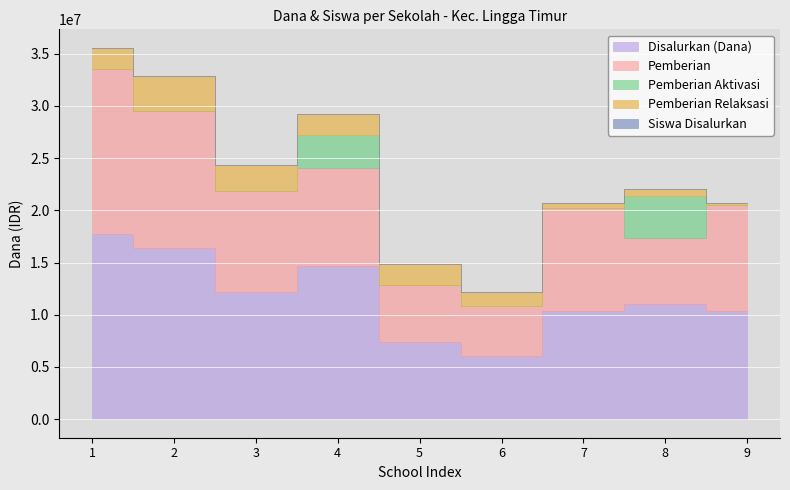

What are all the series names shown in the legend?

Disalurkan (Dana), Pemberian, Pemberian Aktivasi, Pemberian Relaksasi, Siswa Disalurkan